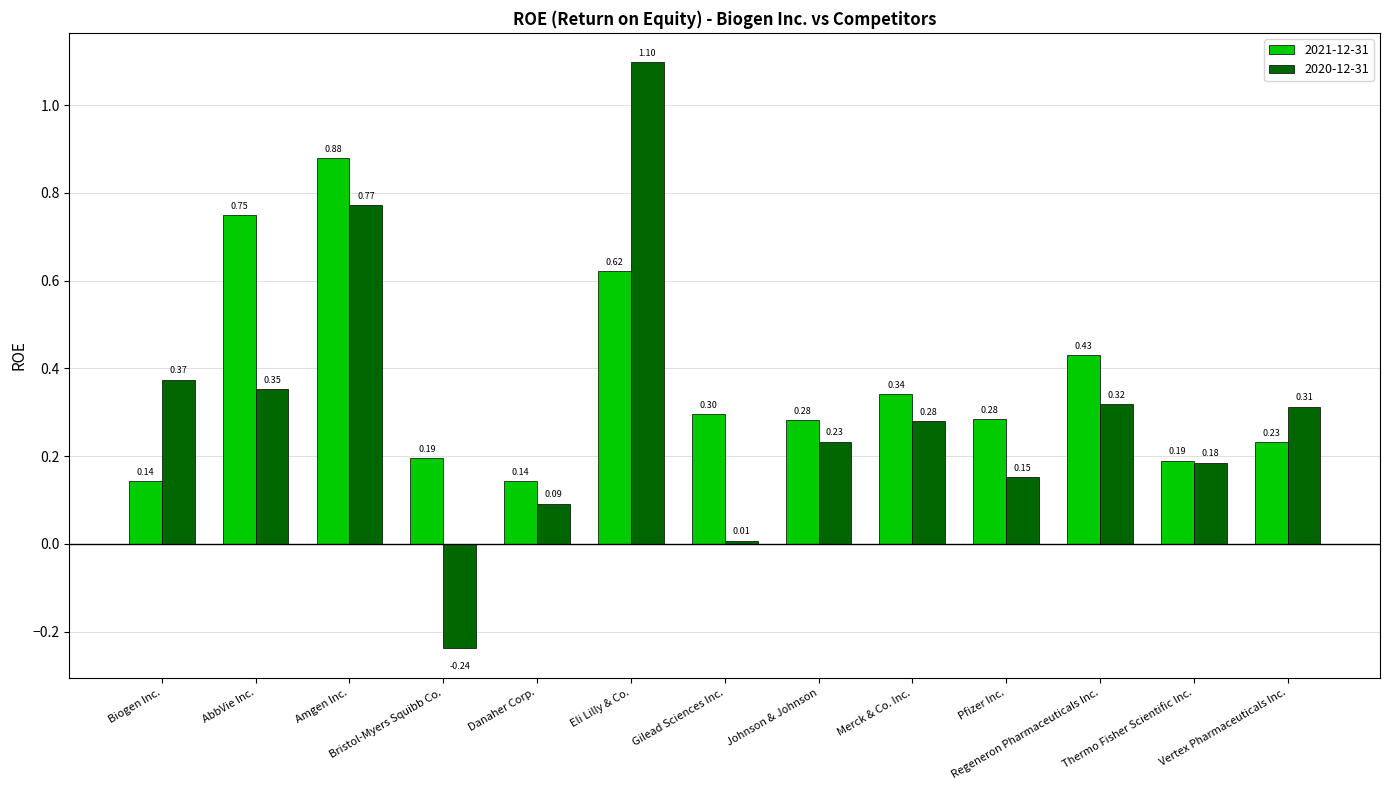

How many bars are there in total?

26